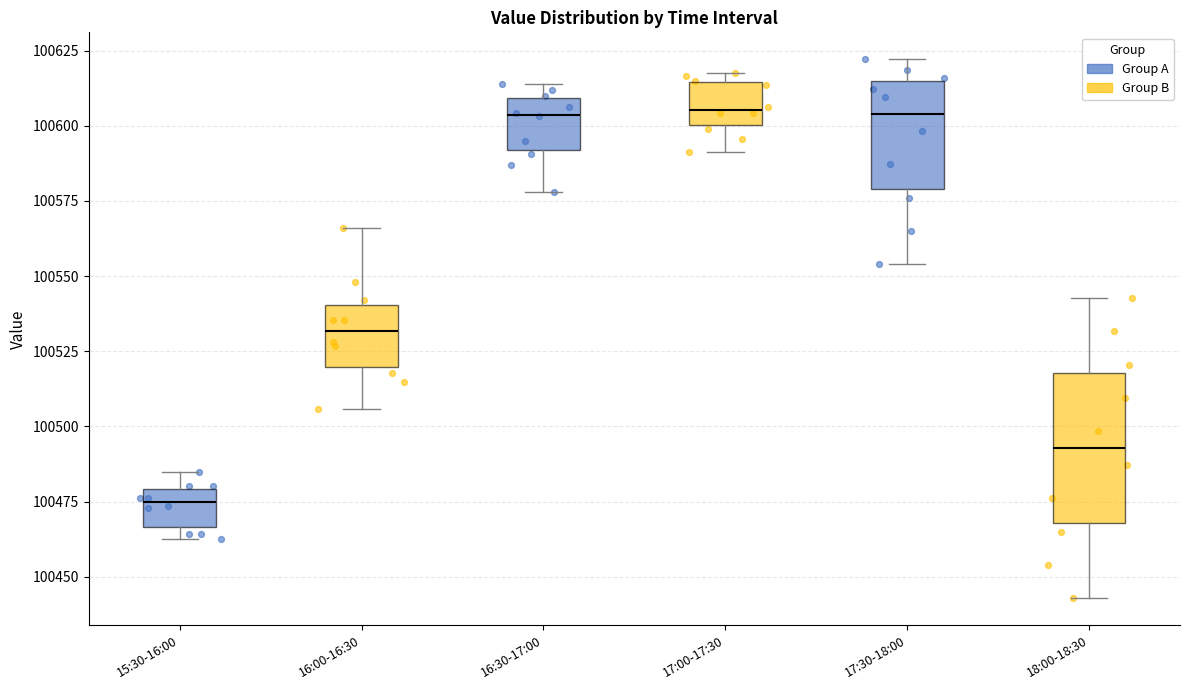

Where is the lower edge of the box for 18:00-18:30 on the y-axis? The values are not printed on the chart, so give them approximately, as read against the axis.

100470